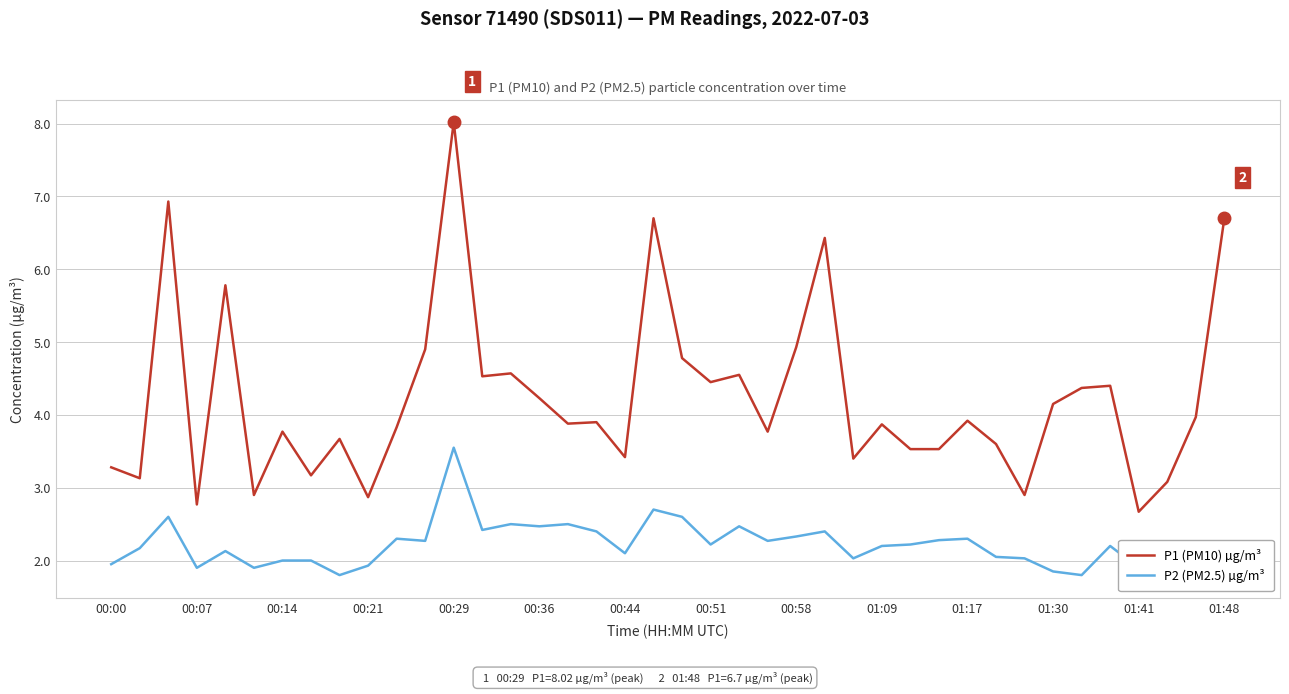

What is the maximum value shown in the chart?

8.0